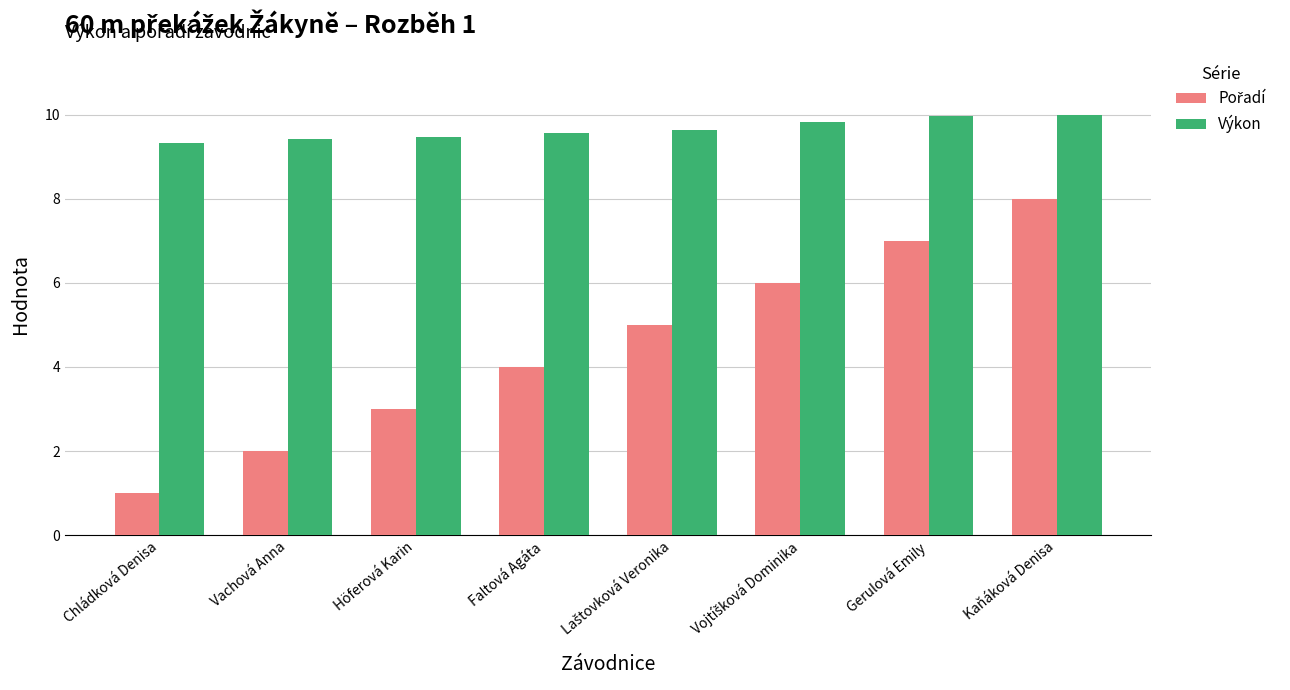

Which category has the lowest value in the Výkon series?

Chládková Denisa